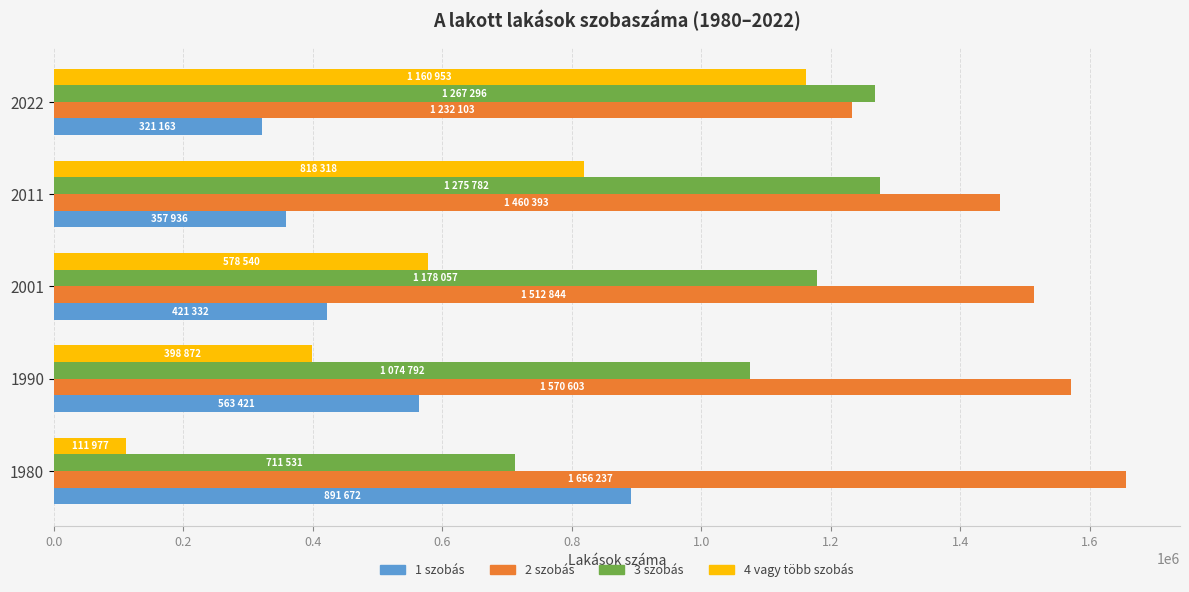

What is the total value across all series at 1990?

3607688